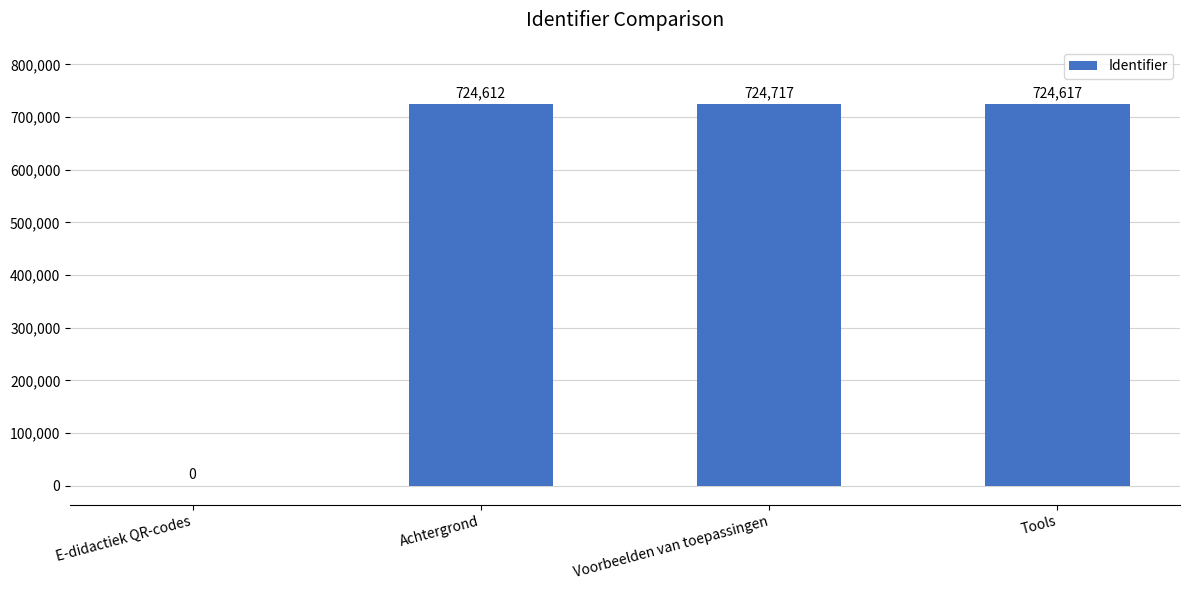

The chart shows a value of 724617 at Tools. True or false?

True